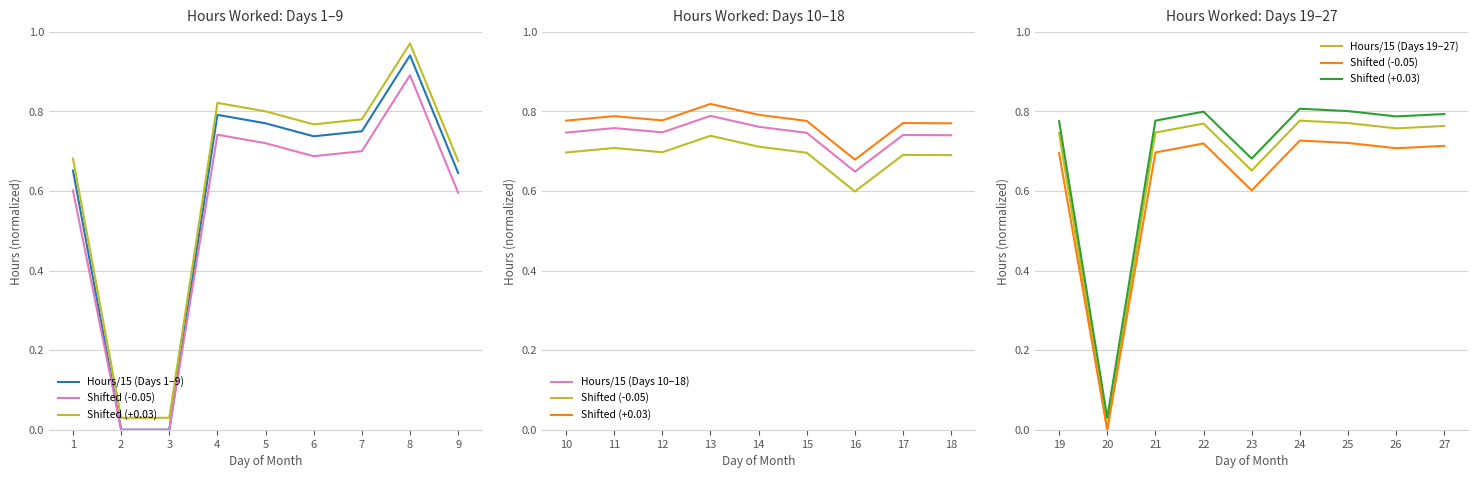

List the labels in order of Hours/15 (Days 10–18) value, smallest first.

16, 18, 17, 15, 10, 12, 11, 14, 13